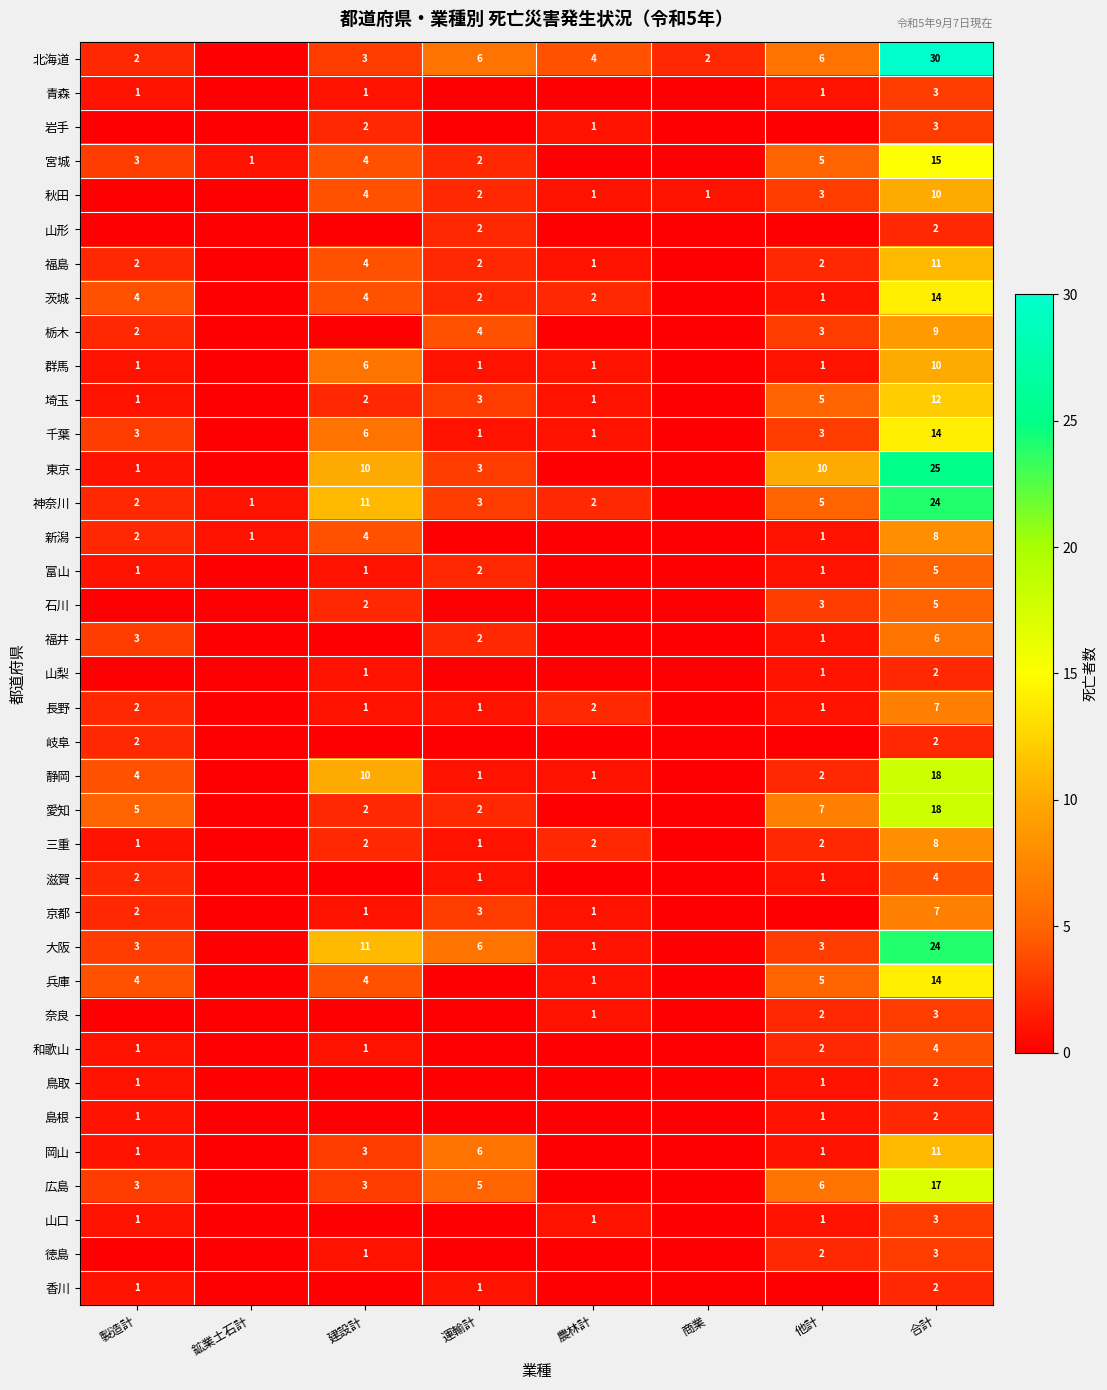

The value of 滋賀 at 合計 is 4. True or false?

True